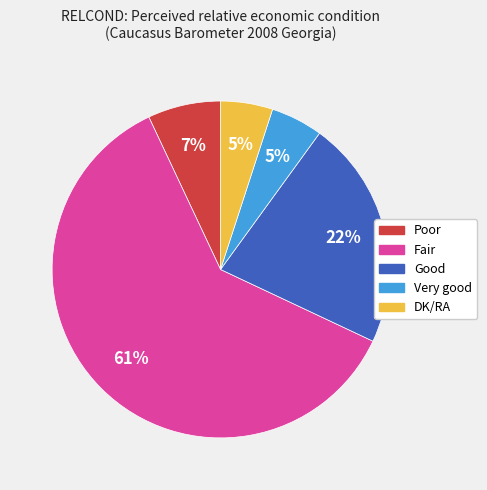

What is the largest slice in the pie chart?

Fair